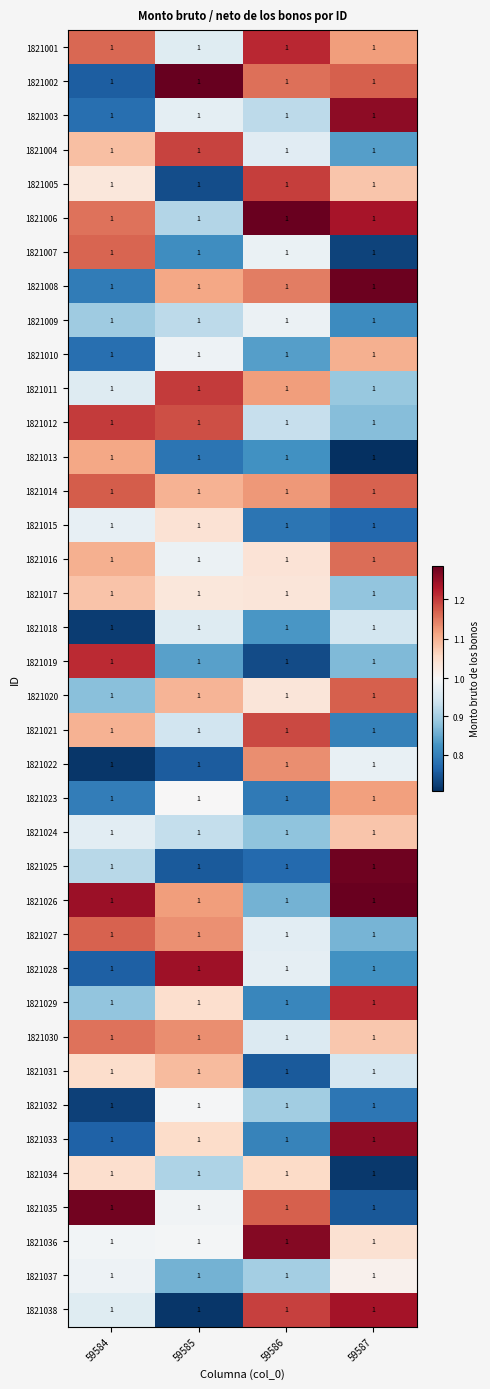

List the series in order of their peak value, lowest first.

1821018, 1821009, 1821032, 1821037, 1821015, 1821034, 1821024, 1821017, 1821031, 1821010, 1821013, 1821023, 1821022, 1821030, 1821016, 1821007, 1821027, 1821020, 1821014, 1821021, 1821004, 1821005, 1821012, 1821011, 1821019, 1821029, 1821001, 1821038, 1821028, 1821033, 1821003, 1821036, 1821035, 1821025, 1821008, 1821026, 1821006, 1821002